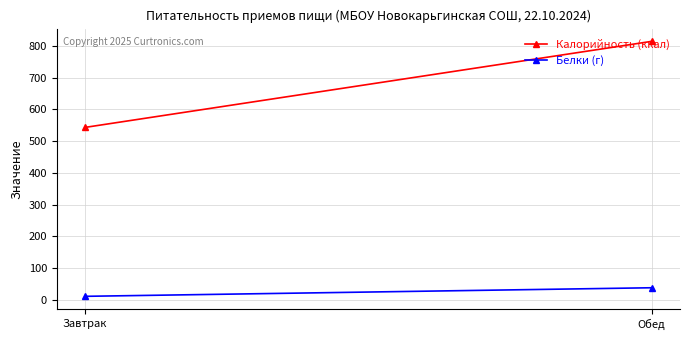

What is the average value of the Белки (г) series?

24